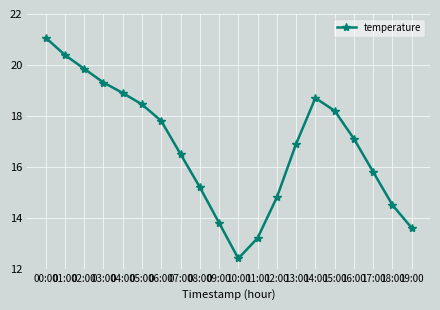

Does the chart display data point markers on the line(s)?

Yes